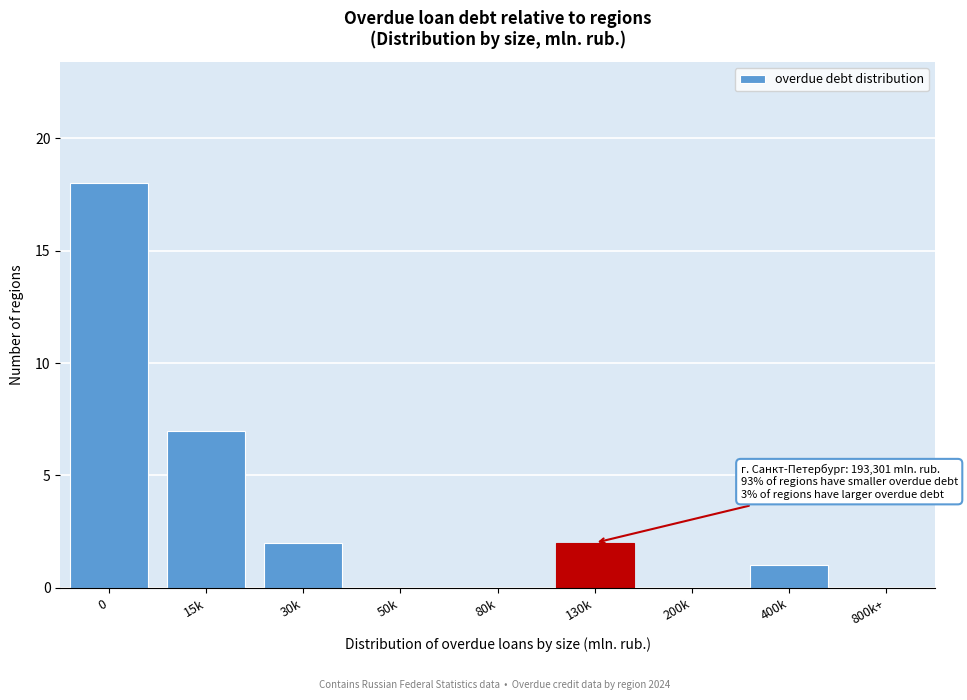

Reading left to right, list all the values displayed in this chart.

0=18	15k=7	30k=2	50k=0	80k=0	130k=2	200k=0	400k=1	800k+=0